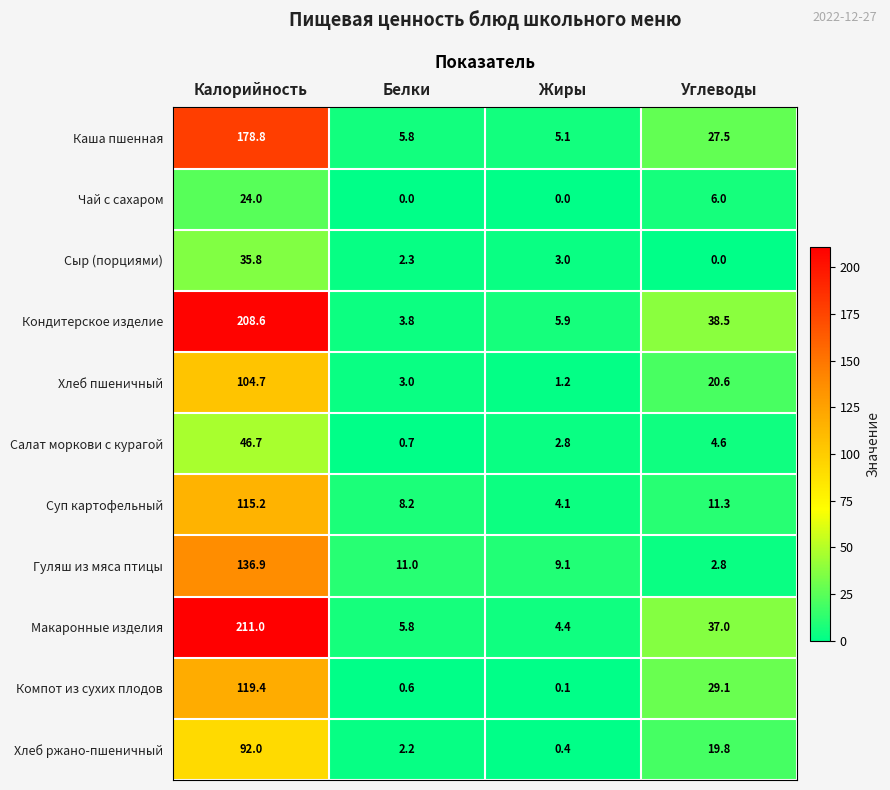

What is the total value across all series at Белки?

43.4